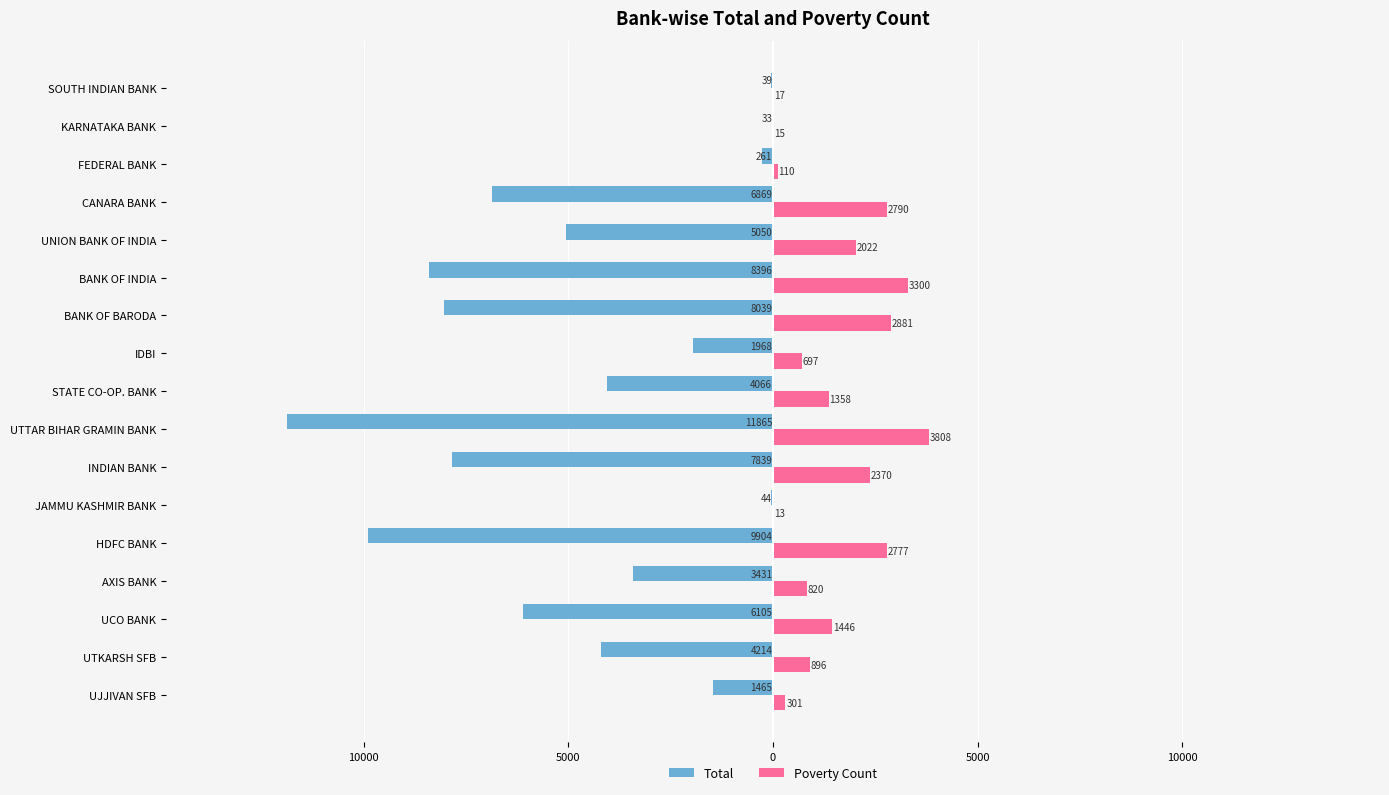

What are all the series names shown in the legend?

Total, Poverty Count